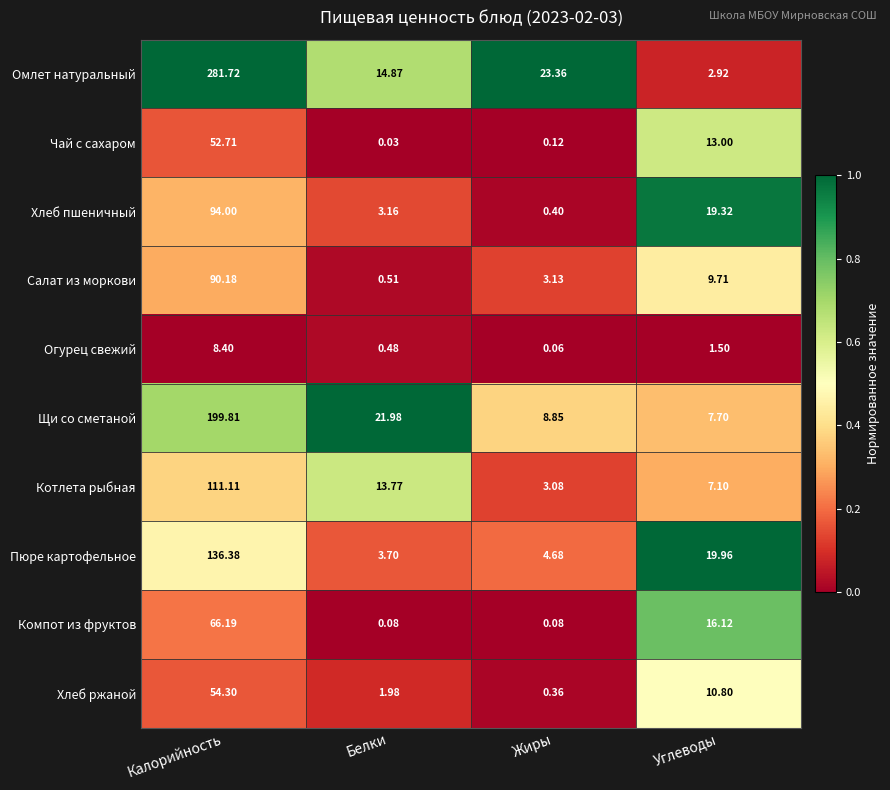

What is the spread (max minus min) of values at Калорийность?

273.3